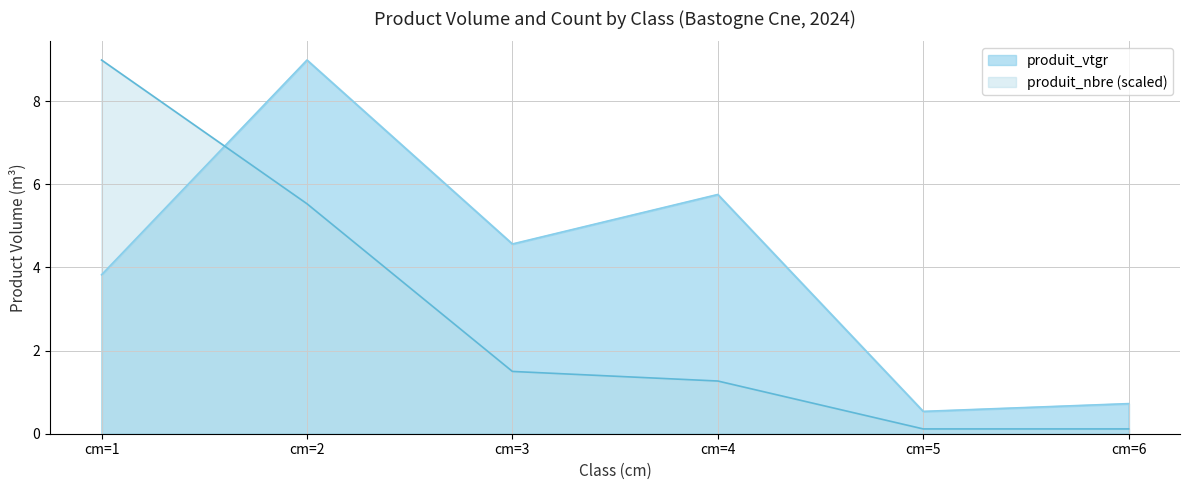

The value of produit_nbre at cm=6 is 0.1. True or false?

True